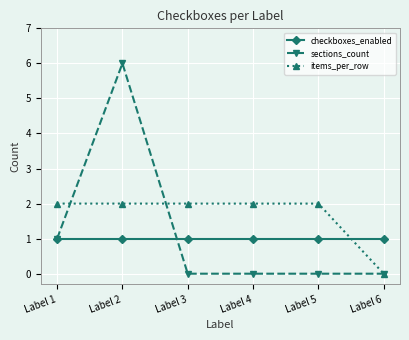

True or false: checkboxes_enabled has a value of 1 at Label 5.

True